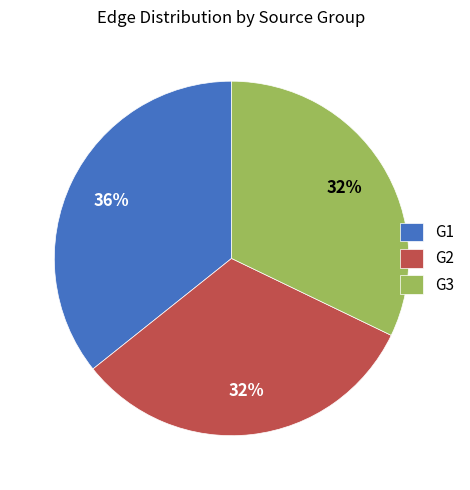

Do G2 and G3 together represent more than half of the pie?

Yes